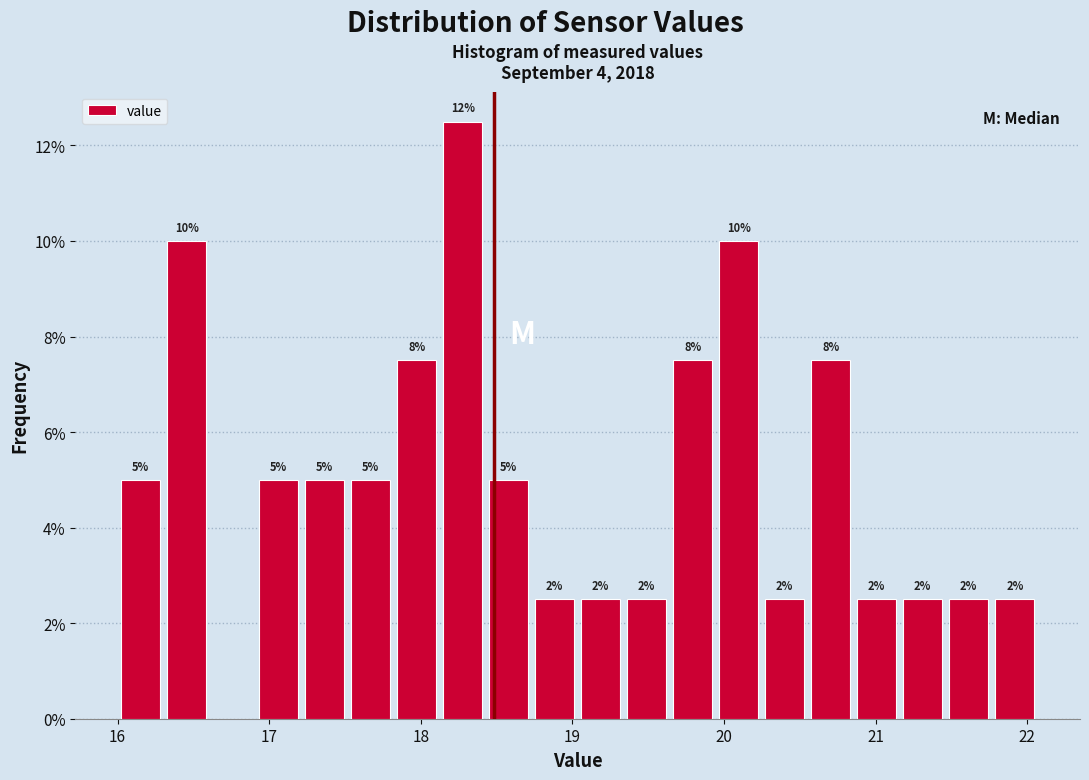

Around what value on the x-axis is the tallest bar? Give the approximate position of its centre, as read against the axis.

18.3